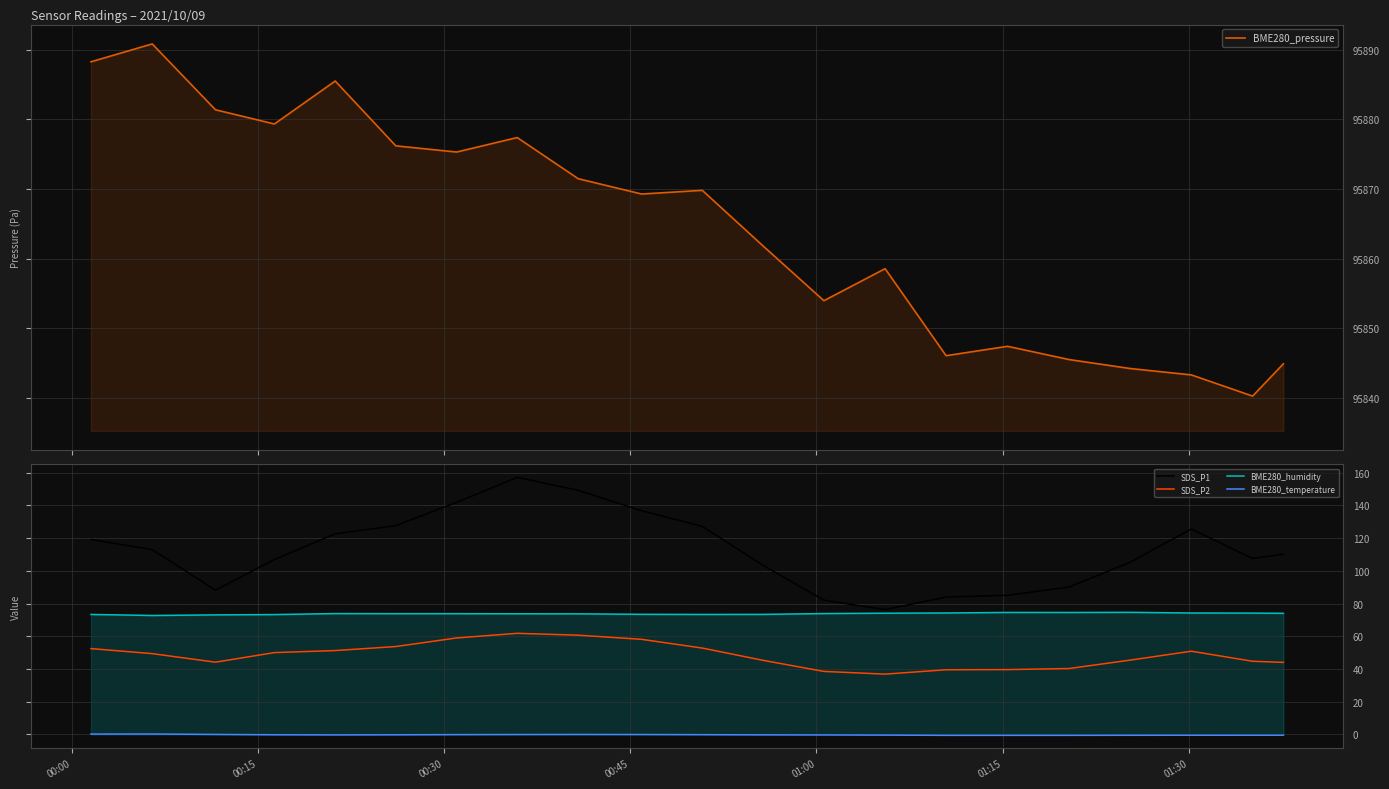

Reading left to right, what are all the values shown in this chart?

BME280_pressure: 95888.3	95890.8	95881.4	95879.3	95885.5	95876.2	95875.3	95877.4	95871.5	95869.3	95869.8	95861.8	95854.0	95858.6	95846.1	95847.4	95845.5	95844.2	95843.3	95840.3	95844.9
SDS_P1: 119.1	112.9	88.2	106.9	122.6	127.6	141.8	157.1	149.2	136.7	127.1	103.3	82.0	76.3	84.0	85.0	90.0	105.3	125.5	107.5	110.2
SDS_P2: 52.5	49.4	44.2	50.0	51.3	53.7	59.0	61.8	60.7	58.1	52.8	45.3	38.5	36.9	39.5	39.6	40.3	45.4	50.9	44.7	44.0
BME280_humidity: 73.3	72.7	73.1	73.3	73.9	73.8	73.8	73.8	73.7	73.4	73.3	73.4	73.9	74.1	74.2	74.6	74.5	74.6	74.2	74.2	74.0
BME280_temperature: 0.3	0.3	0.0	-0.2	-0.3	-0.2	-0.1	-0.0	0.0	-0.0	-0.1	-0.2	-0.3	-0.4	-0.5	-0.5	-0.5	-0.5	-0.5	-0.5	-0.5